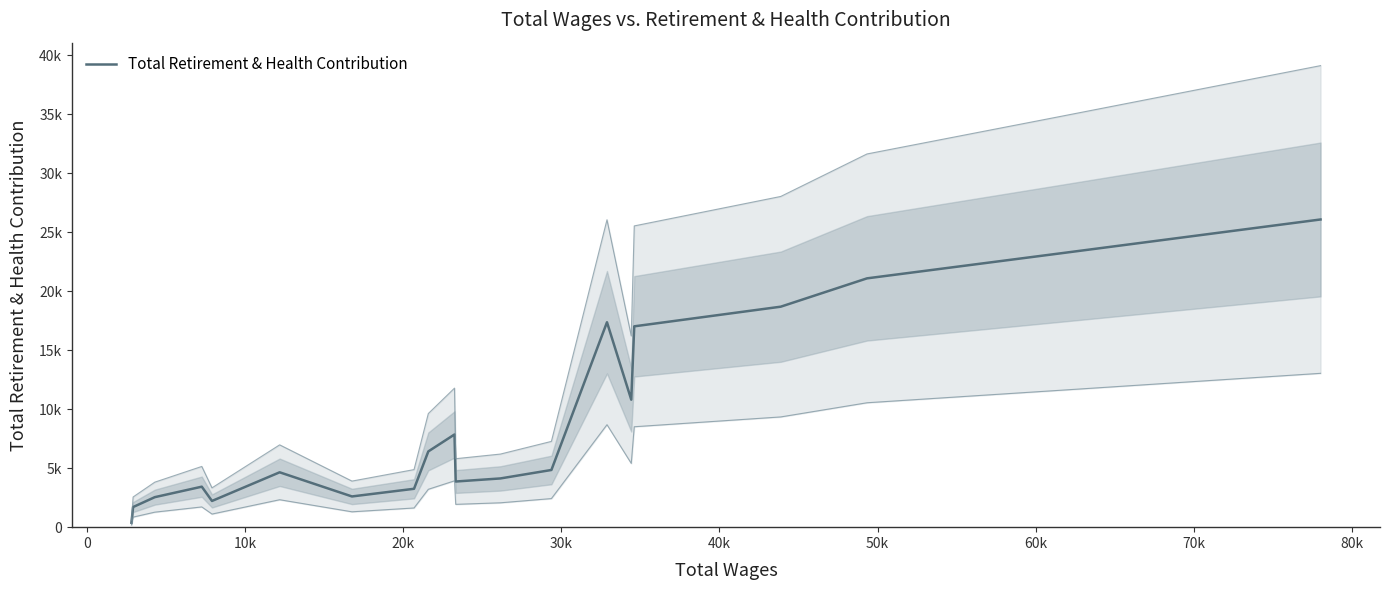

Is it true that the value at 12 is 1486?

False